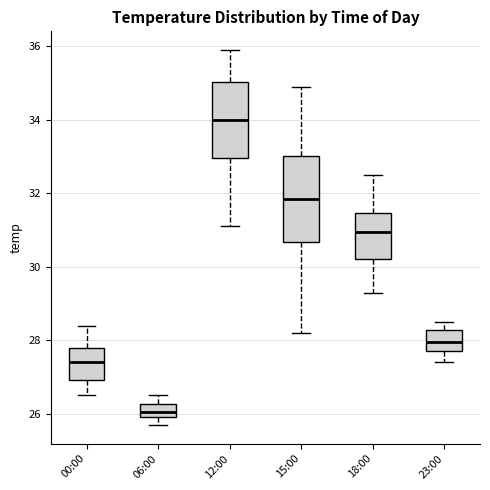

Which box has the highest median line?

12:00